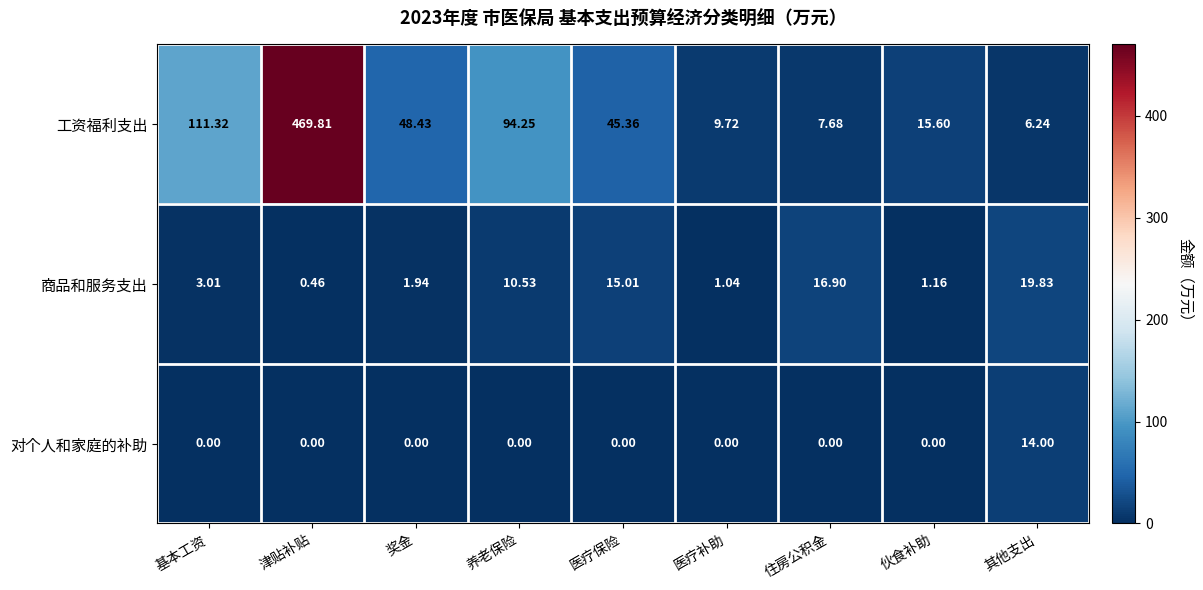

How many data points in 工资福利支出 are less than 45?

4